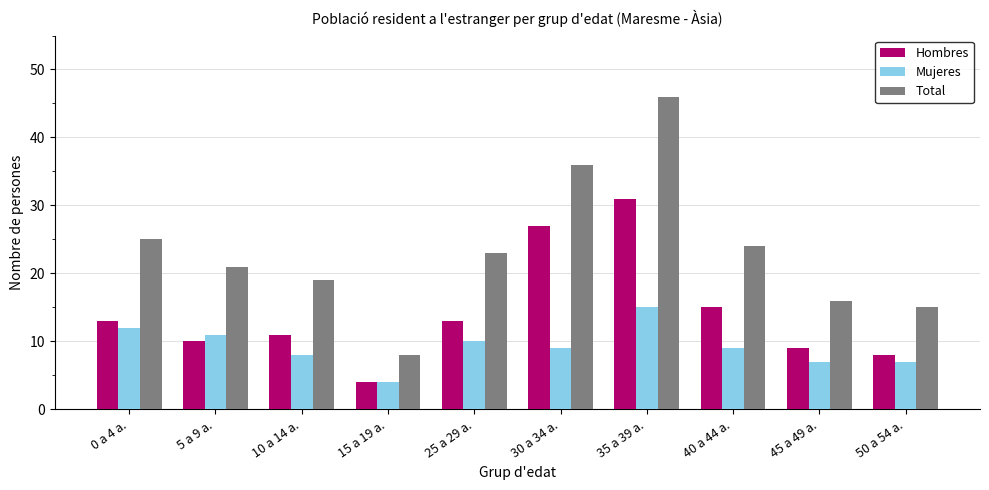

Reading right to left, transcribe all the data shown in this chart.

Hombres: 8	9	15	31	27	13	4	11	10	13
Mujeres: 7	7	9	15	9	10	4	8	11	12
Total: 15	16	24	46	36	23	8	19	21	25